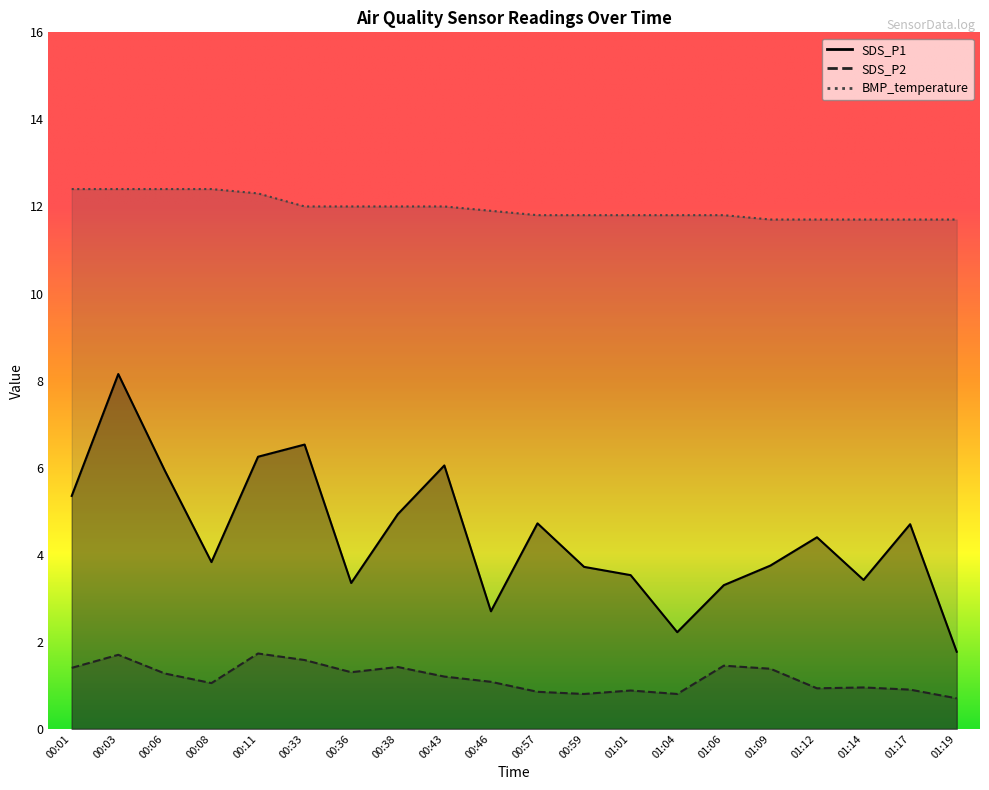

What is the average value of the SDS_P1 series?

4.4